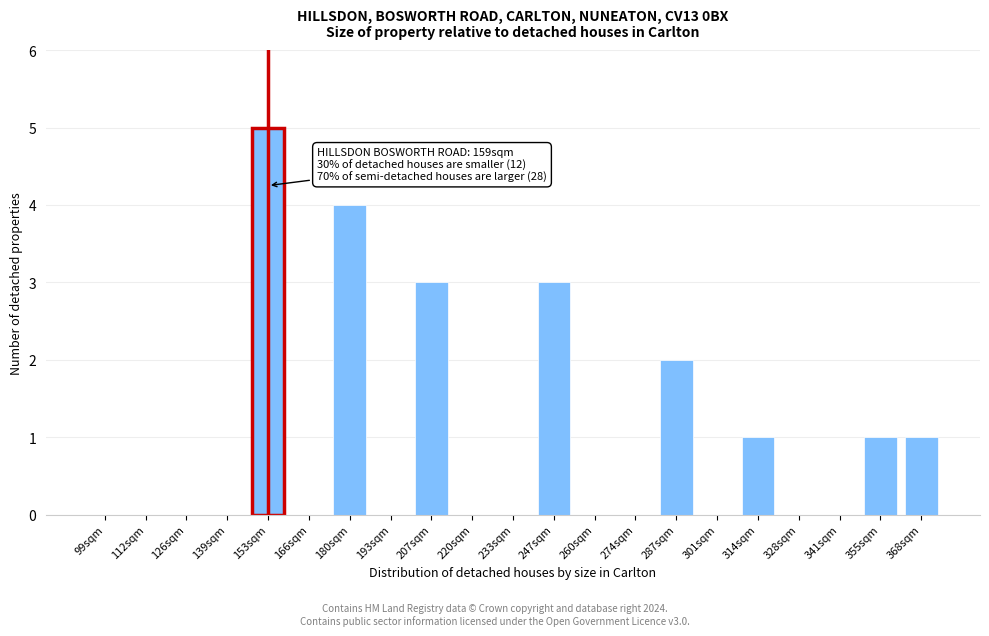

Reading left to right, extract all data points from this chart.

99sqm=0	112sqm=0	126sqm=0	139sqm=0	153sqm=5	166sqm=0	180sqm=4	193sqm=0	207sqm=3	220sqm=0	233sqm=0	247sqm=3	260sqm=0	274sqm=0	287sqm=2	301sqm=0	314sqm=1	328sqm=0	341sqm=0	355sqm=1	368sqm=1